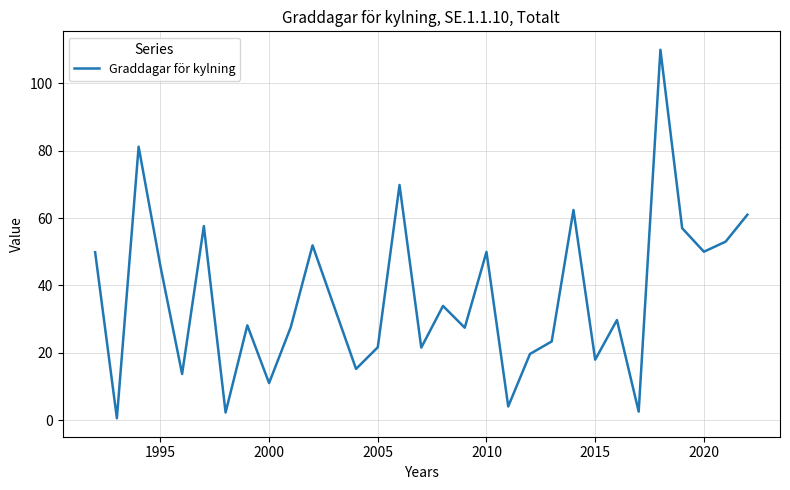

What is the greatest value displayed?

110.0